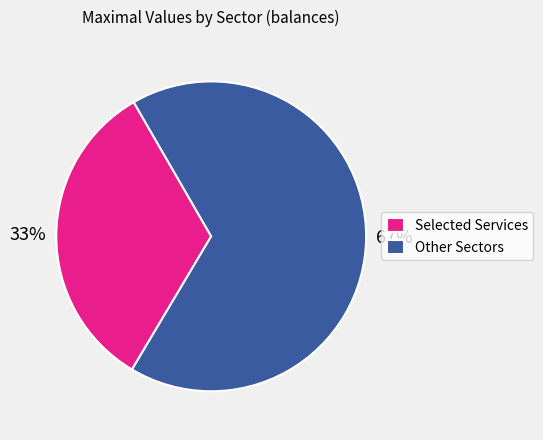

To the nearest percent, what portion does Selected Services represent?

33%